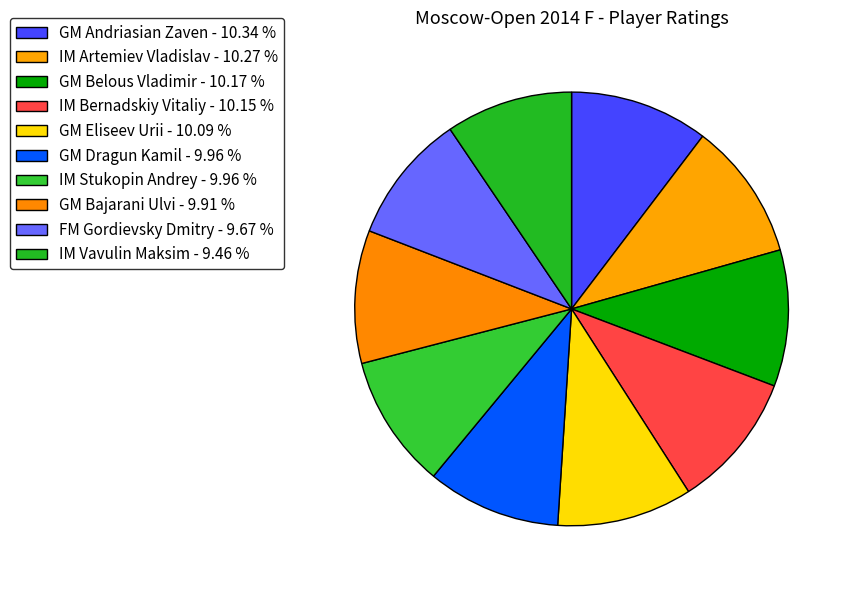

Rank the categories by value from lowest to highest.

IM Vavulin Maksim, FM Gordievsky Dmitry, GM Bajarani Ulvi, GM Dragun Kamil, IM Stukopin Andrey, GM Eliseev Urii, IM Bernadskiy Vitaliy, GM Belous Vladimir, IM Artemiev Vladislav, GM Andriasian Zaven